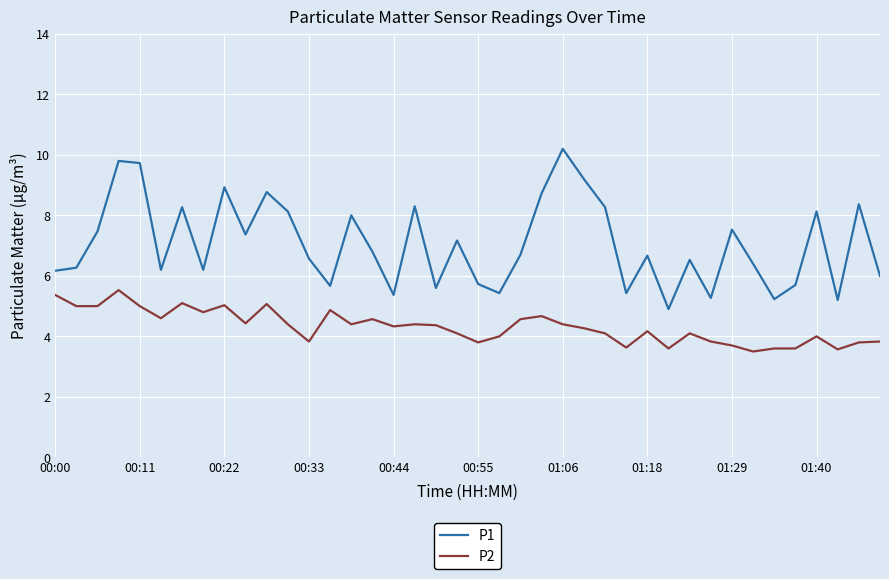

Which series has the largest range (max minus min)?

P1